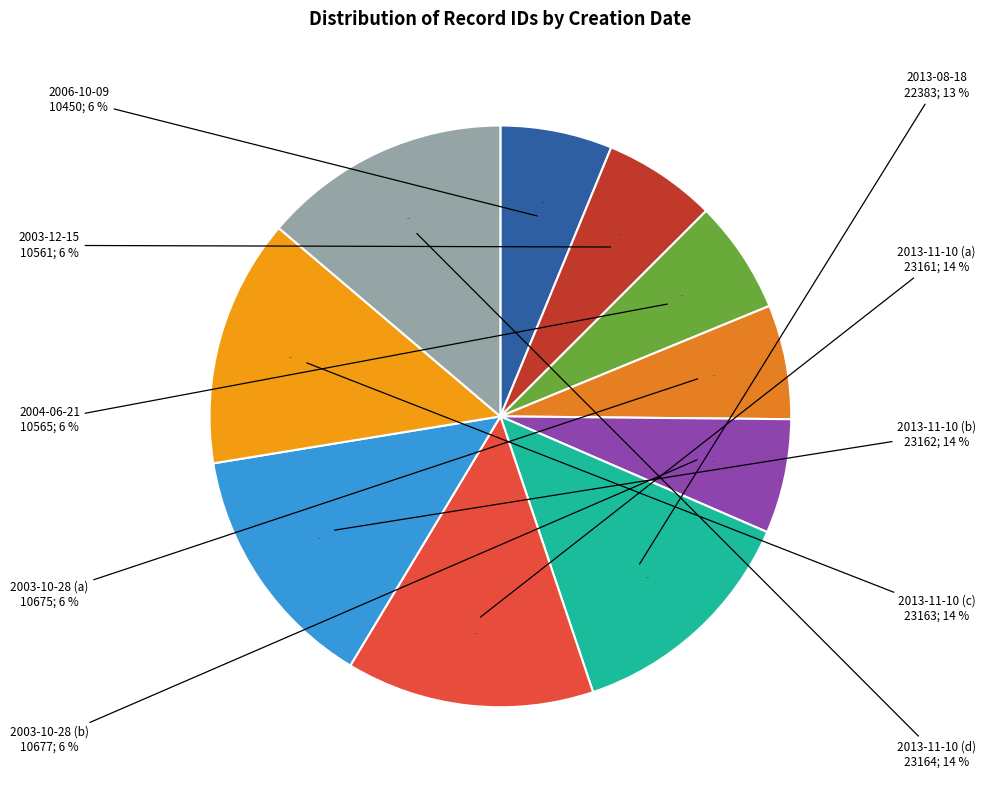

Rank the categories by value from highest to lowest.

2013-11-10 (d), 2013-11-10 (c), 2013-11-10 (b), 2013-11-10 (a), 2013-08-18, 2003-10-28 (b), 2003-10-28 (a), 2004-06-21, 2003-12-15, 2006-10-09